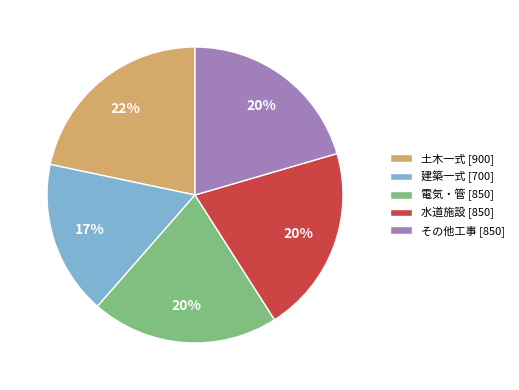

To the nearest percent, what is the difference between the largest and smallest slice percentages?

5%